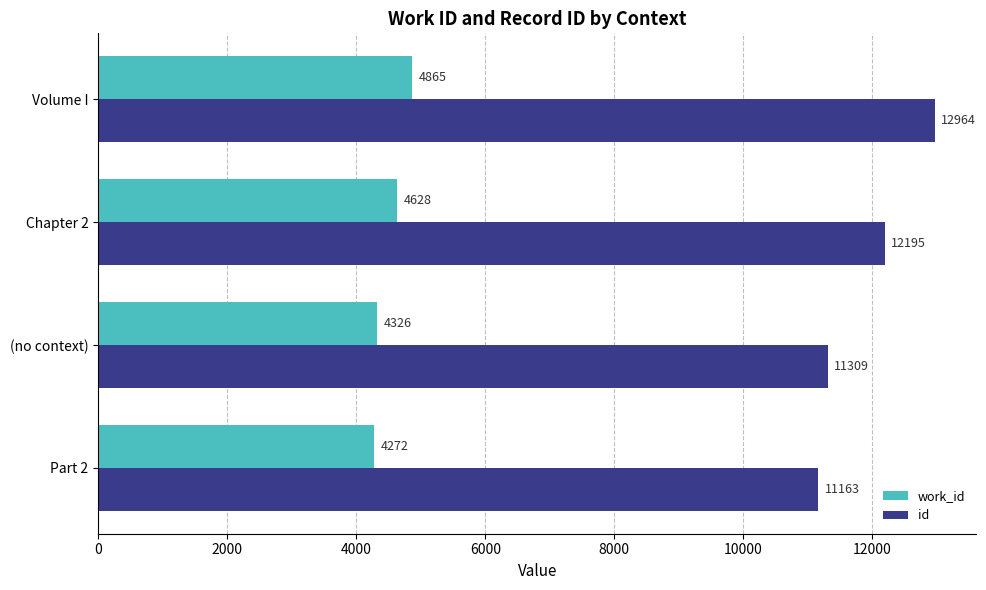

Rank the categories by work_id value from lowest to highest.

Part 2, (no context), Chapter 2, Volume I